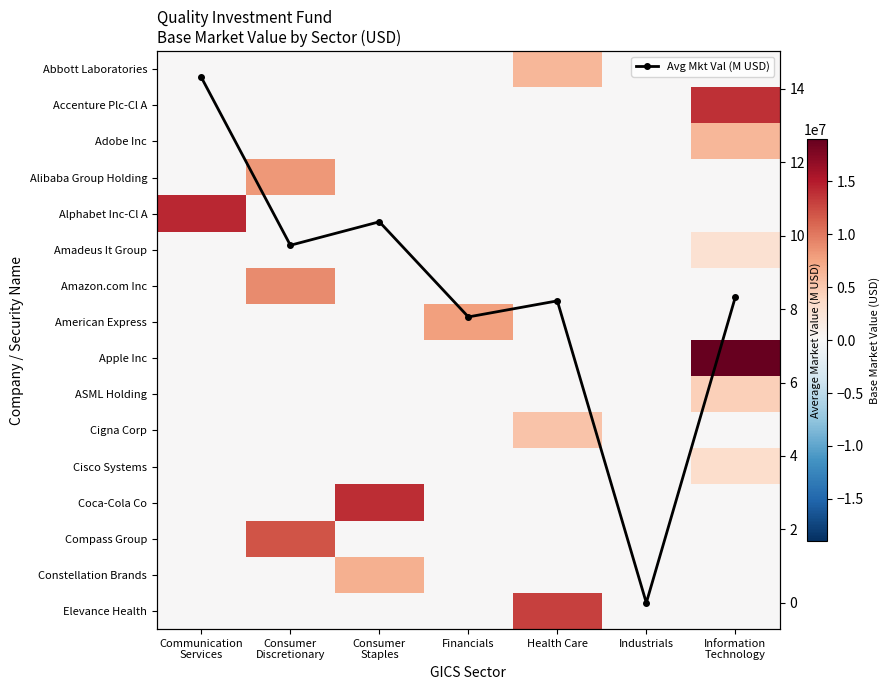

What value does the American Express series have at Financials?

7785744.0